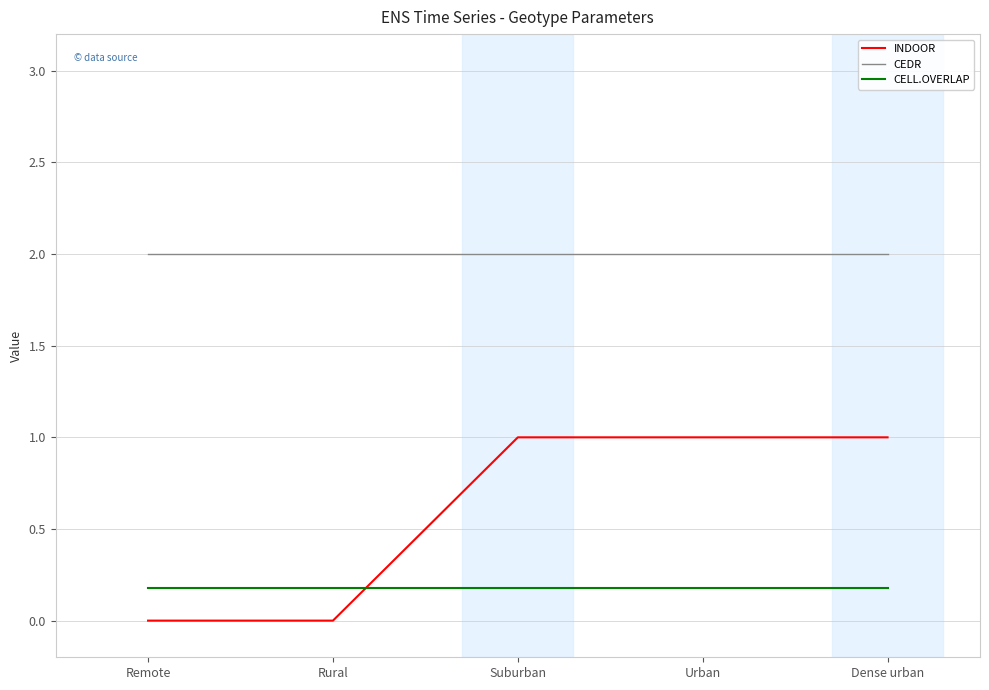

Is this an area chart (filled region under the line)?

No